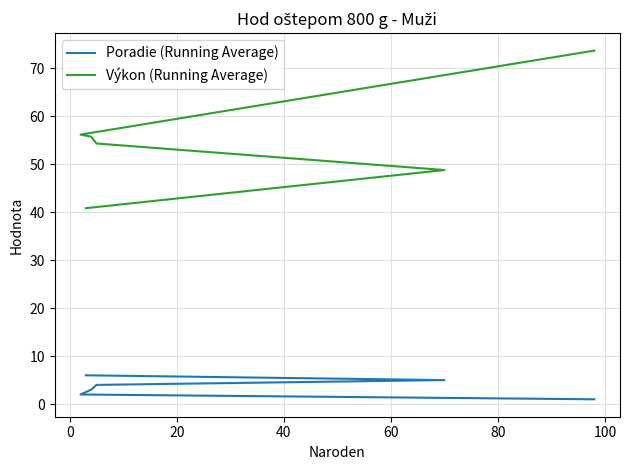

Rank the series by their average value, from highest to lowest.

Výkon (Running Average), Poradie (Running Average)